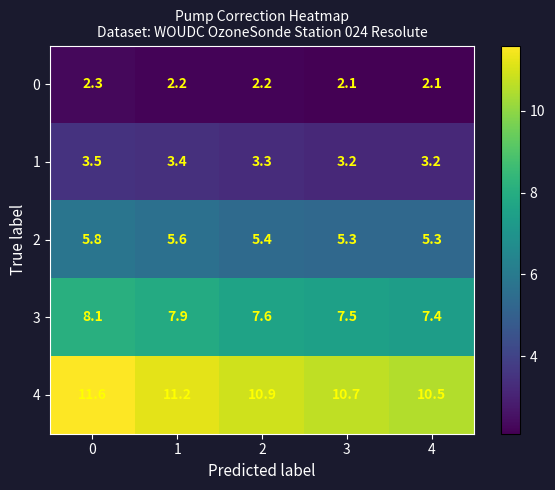

Reading left to right, extract all data points from this chart.

0: 2.3	2.2	2.2	2.1	2.1
1: 3.5	3.4	3.3	3.2	3.2
2: 5.8	5.6	5.4	5.3	5.3
3: 8.1	7.9	7.6	7.5	7.4
4: 11.6	11.2	10.9	10.7	10.5